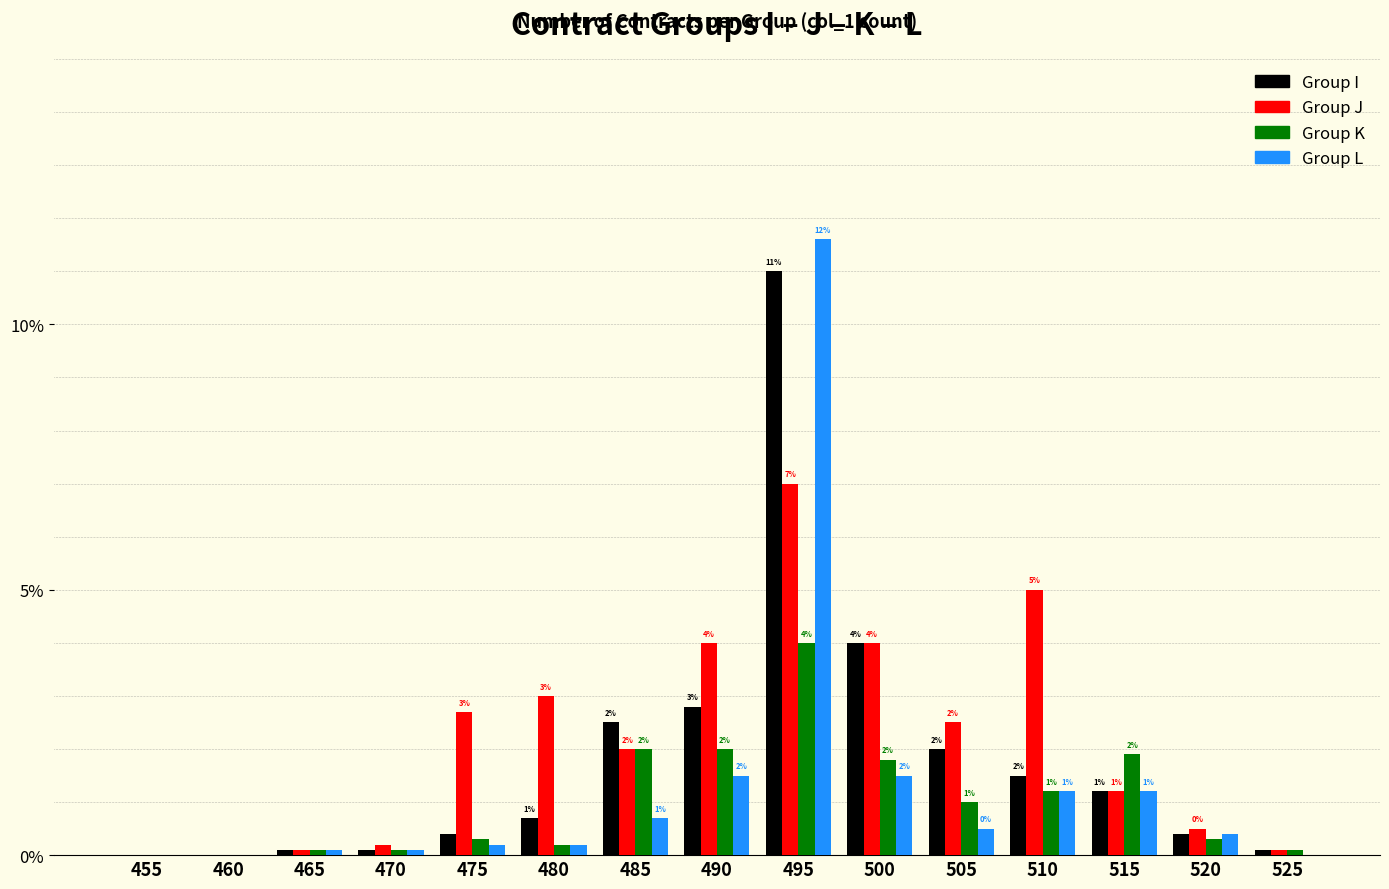

What is the sum of all Group I values?

0.3